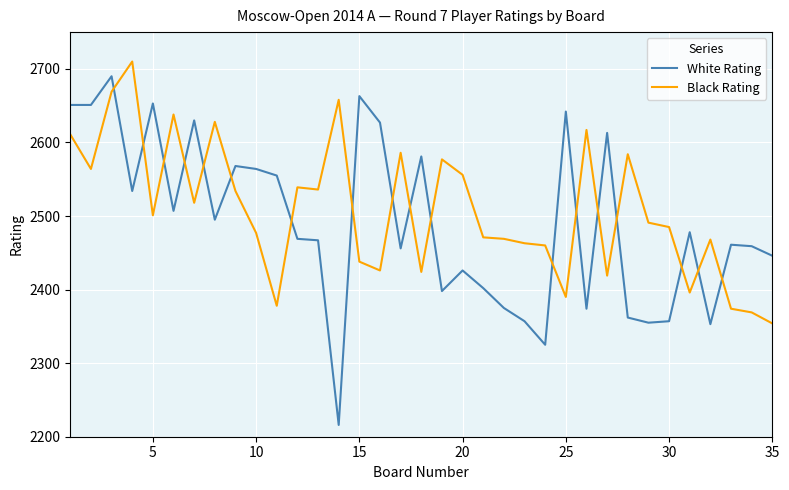

At how many categories does at least one series exceed 2406?

35